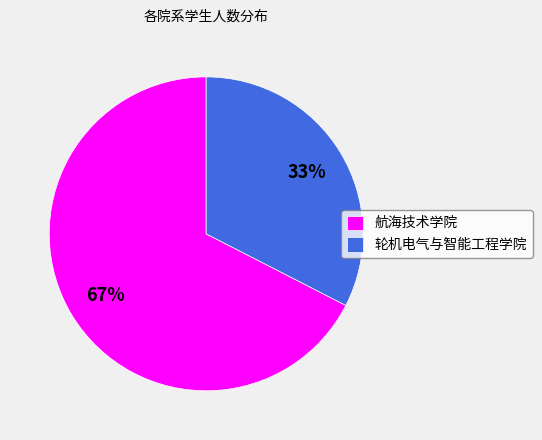

Between 航海技术学院 and 轮机电气与智能工程学院, which is larger?

航海技术学院